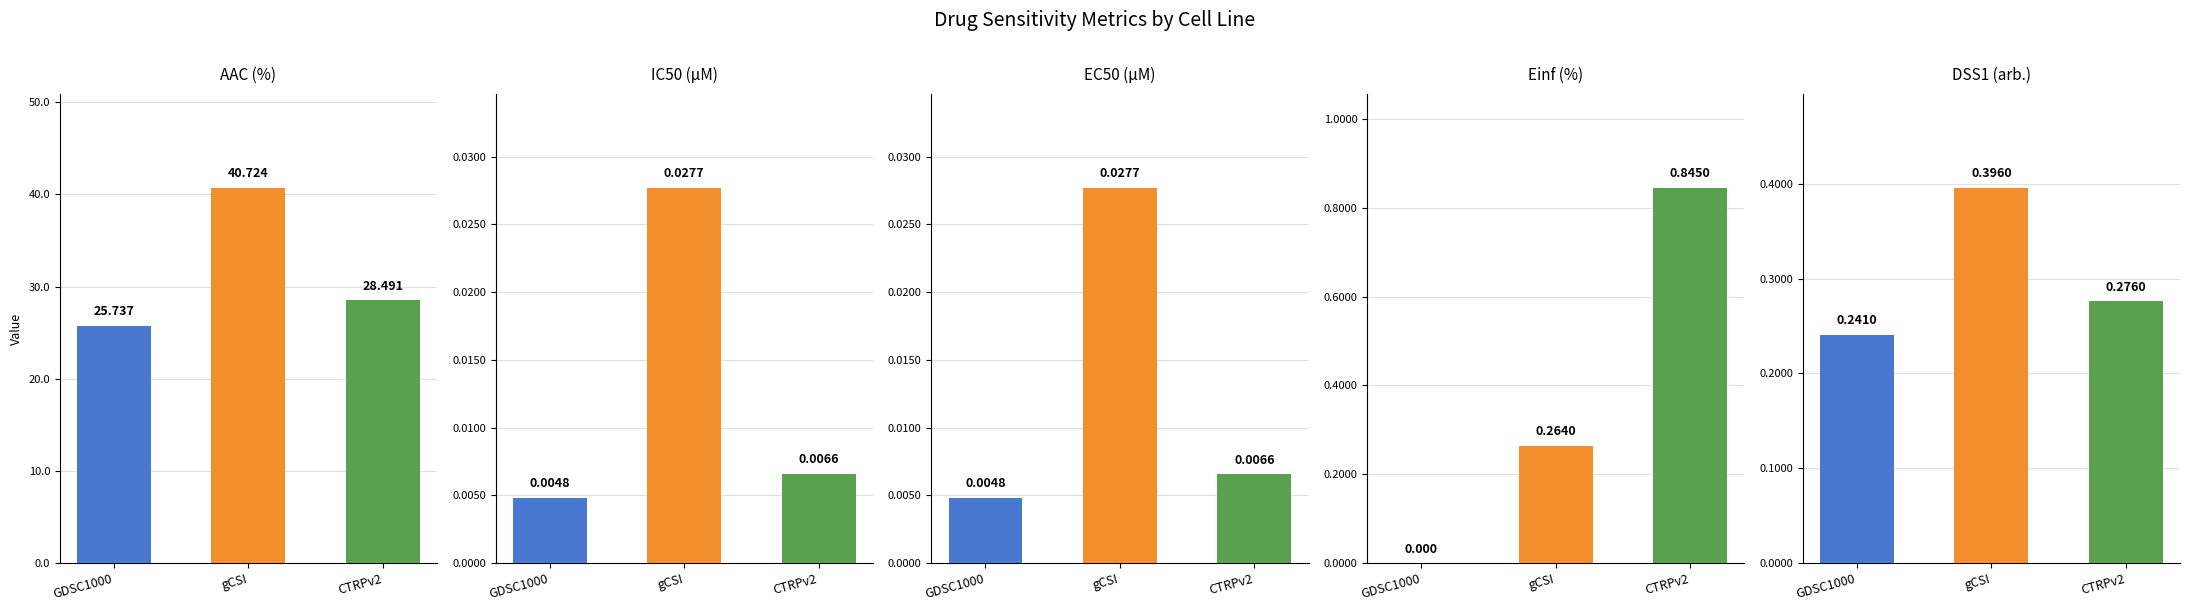

Where is AAC (%) nearest to the value 33?

CTRPv2